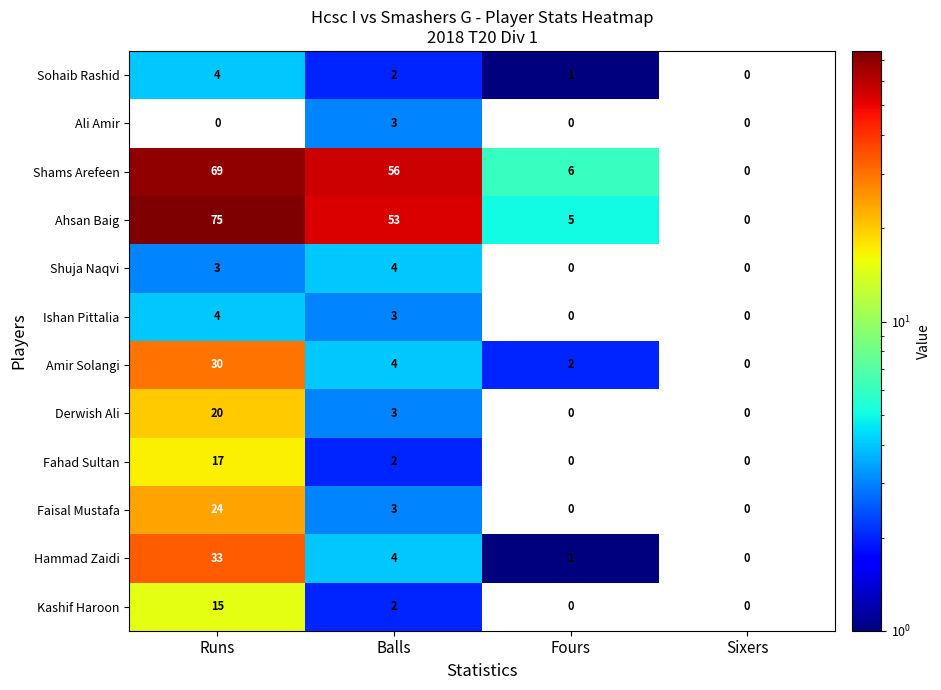

What is the difference between the highest and lowest values at Balls?

54